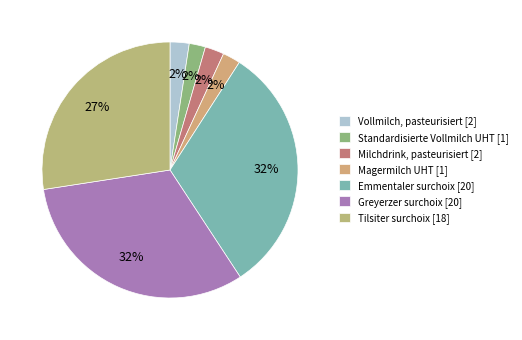

Count the number of slices in the pie.

7